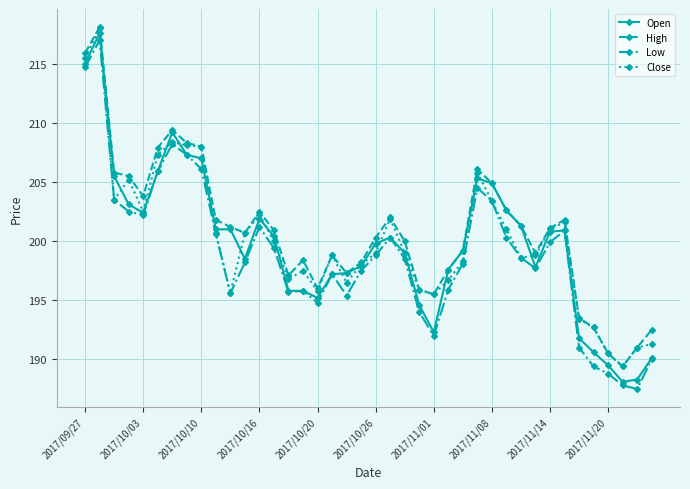

List the series in order of their overall mean, lowest first.

Low, Open, Close, High